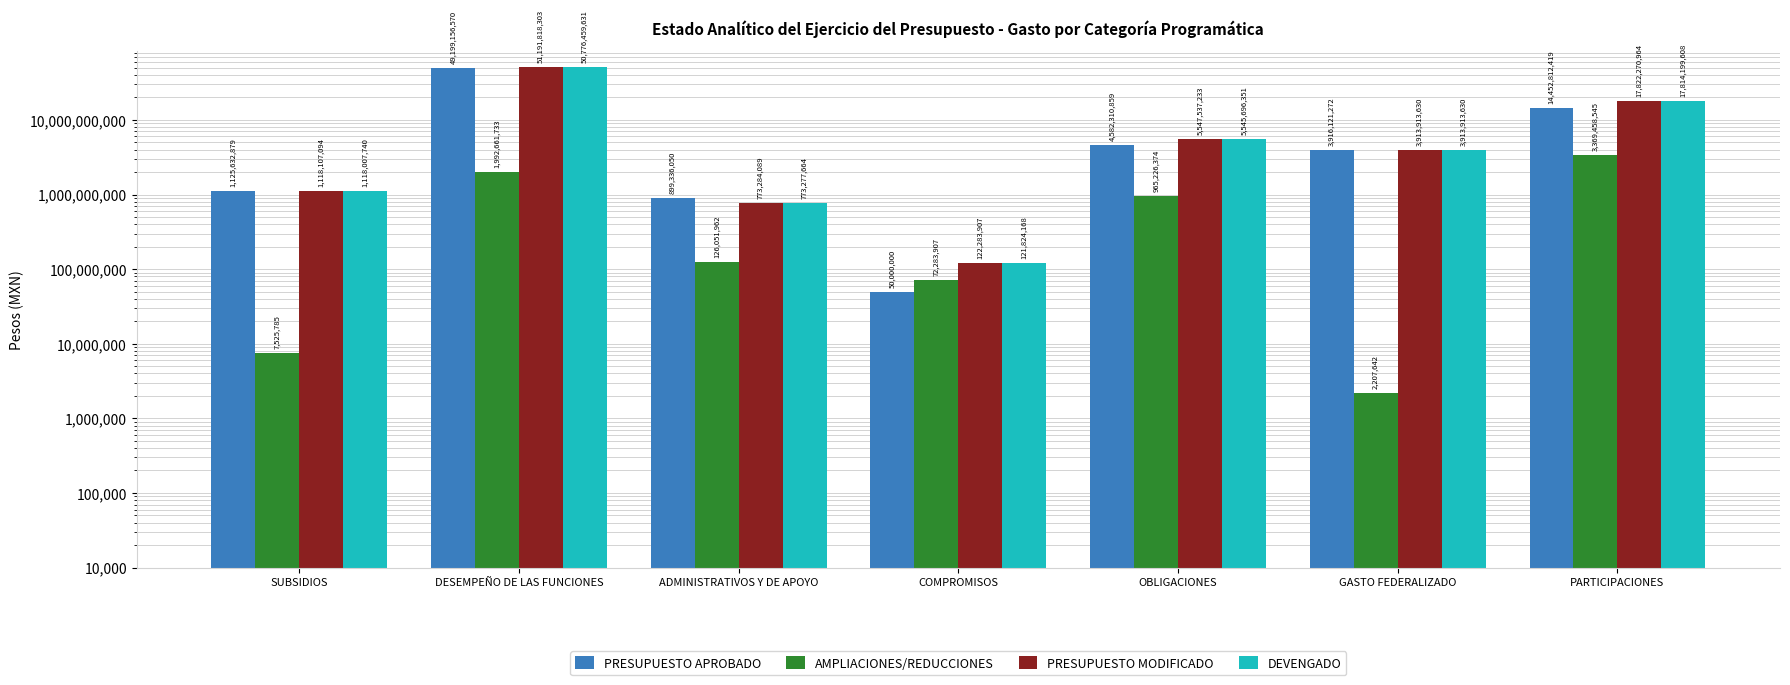

Is it true that DEVENGADO equals 121824168 at COMPROMISOS?

True